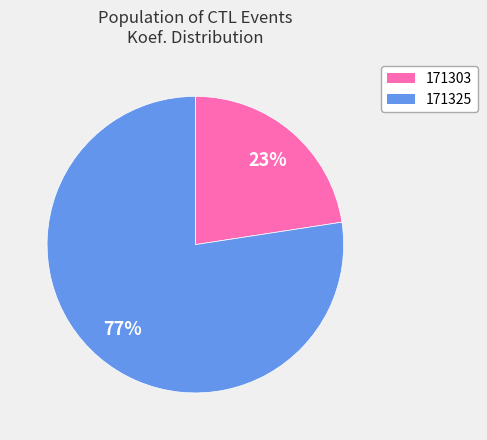

What percentage is the 171325 slice, to the nearest percent?

77%